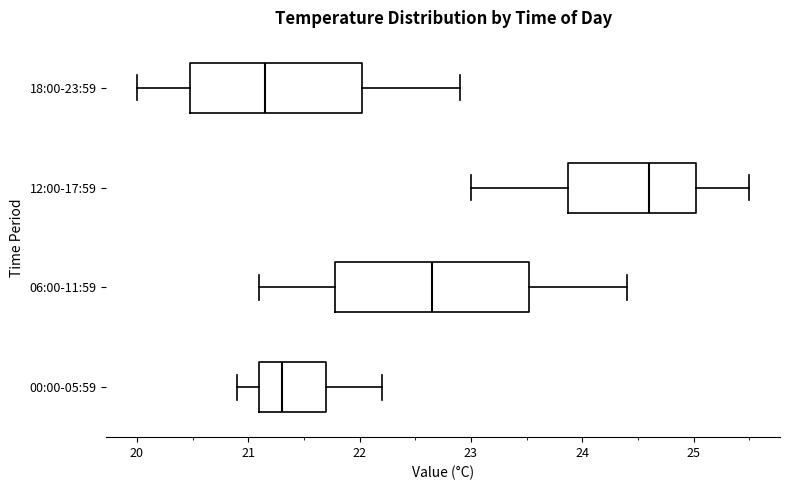

Comparing the boxes themselves (not the whiskers), which one is the widest?

06:00-11:59